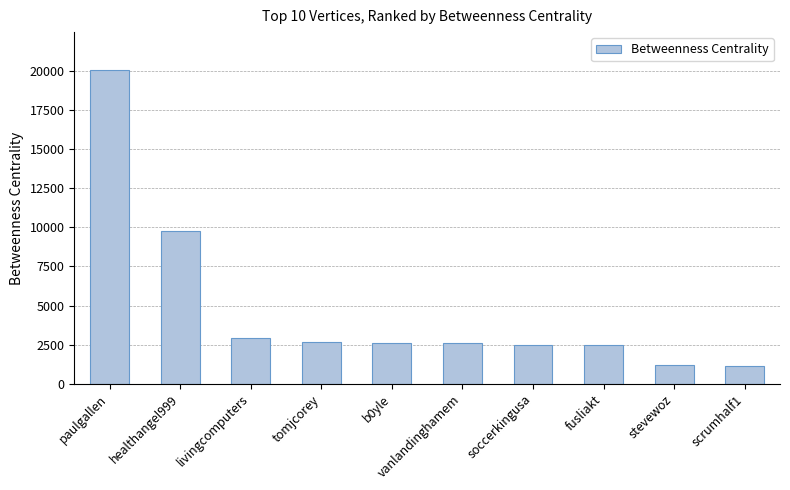

What is the average value?

4793.2